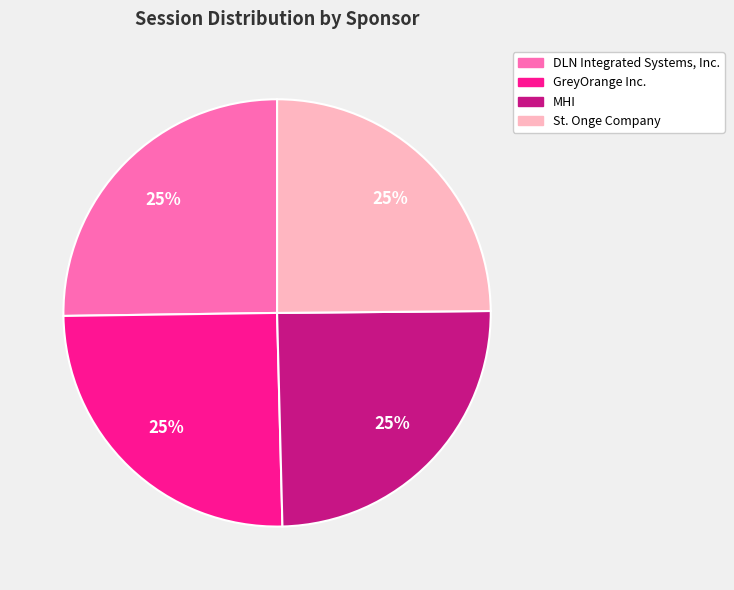

Is there any slice that represents more than half of the pie?

No